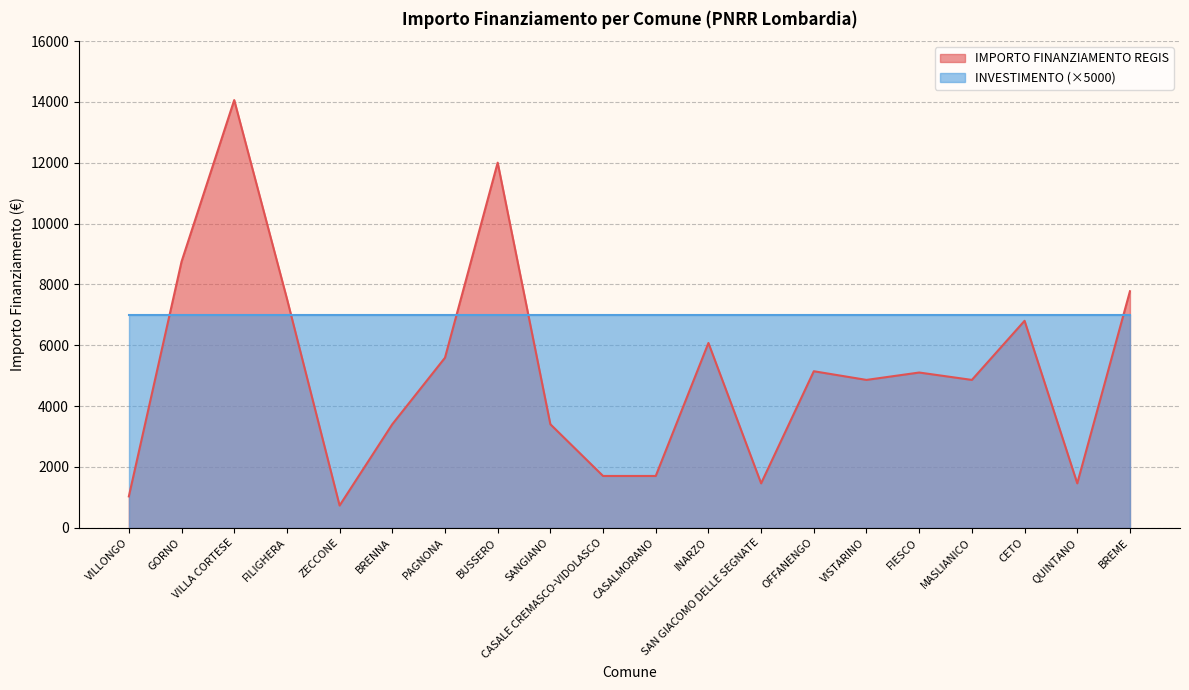

Which label corresponds to the largest value in the chart?

VILLA CORTESE